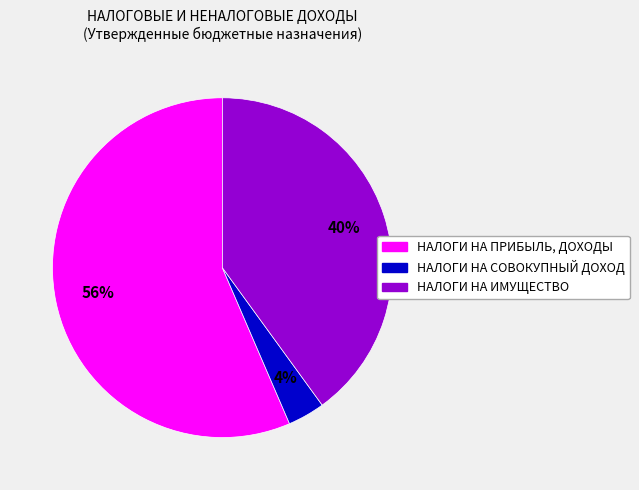

How many slices are in this pie chart?

3